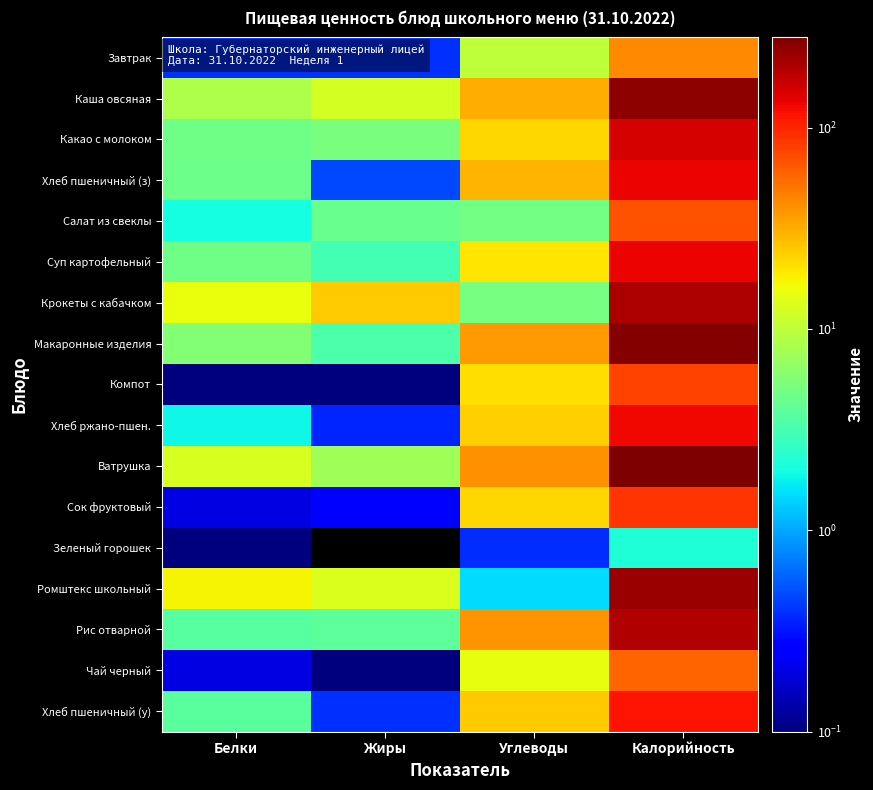

Reading left to right, what are all the values shown in this chart?

Завтрак: Белки=0.4	Жиры=0.4	Углеводы=10.0	Калорийность=42.7
Каша овсяная: Белки=8.7	Жиры=12.5	Углеводы=31.2	Калорийность=251.9
Какао с молоком: Белки=4.7	Жиры=5.2	Углеводы=22.6	Калорийность=151.5
Хлеб пшеничный (з): Белки=4.6	Жиры=0.5	Углеводы=29.5	Калорийность=133.2
Салат из свеклы: Белки=2.0	Жиры=4.5	Углеводы=5.0	Калорийность=68.3
Суп картофельный: Белки=4.8	Жиры=3.1	Углеводы=19.9	Калорийность=129.2
Крокеты с кабачком: Белки=15.3	Жиры=24.2	Углеводы=5.1	Калорийность=204.1
Макаронные изделия: Белки=5.7	Жиры=3.4	Углеводы=36.5	Калорийность=270.3
Компот: Белки=0.1	Жиры=0.0	Углеводы=20.7	Калорийность=78.2
Хлеб ржано-пшен.: Белки=1.9	Жиры=0.4	Углеводы=23.9	Калорийность=126.7
Ватрушка: Белки=12.8	Жиры=7.6	Углеводы=40.5	Калорийность=280.5
Сок фруктовый: Белки=0.2	Жиры=0.3	Углеводы=22.2	Калорийность=86.4
Зеленый горошек: Белки=0.0	Жиры=0.0	Углеводы=0.4	Калорийность=2.2
Ромштекс школьный: Белки=17.6	Жиры=13.1	Углеводы=1.5	Калорийность=226.0
Рис отварной: Белки=3.7	Жиры=4.0	Углеводы=38.9	Калорийность=196.2
Чай черный: Белки=0.2	Жиры=0.1	Углеводы=15.0	Калорийность=58.0
Хлеб пшеничный (у): Белки=3.8	Жиры=0.4	Углеводы=24.2	Калорийность=117.5